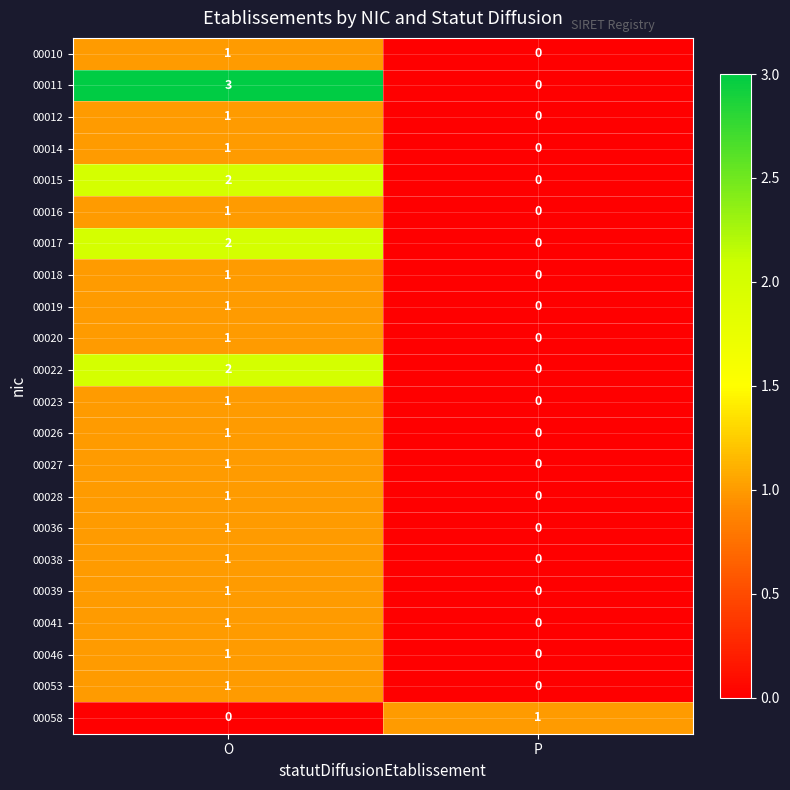

At which category is the sum across all series the highest?

O